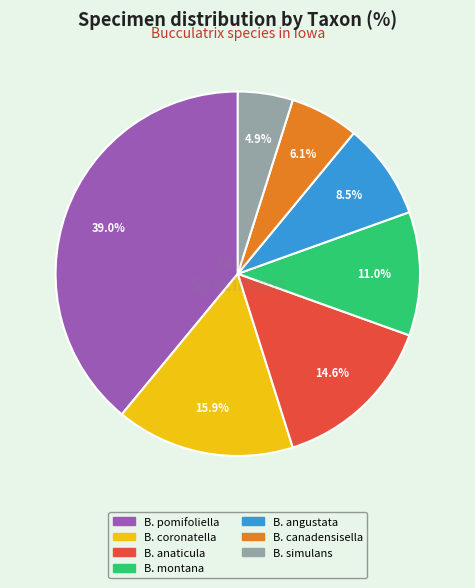

Is there a majority slice in this chart?

No